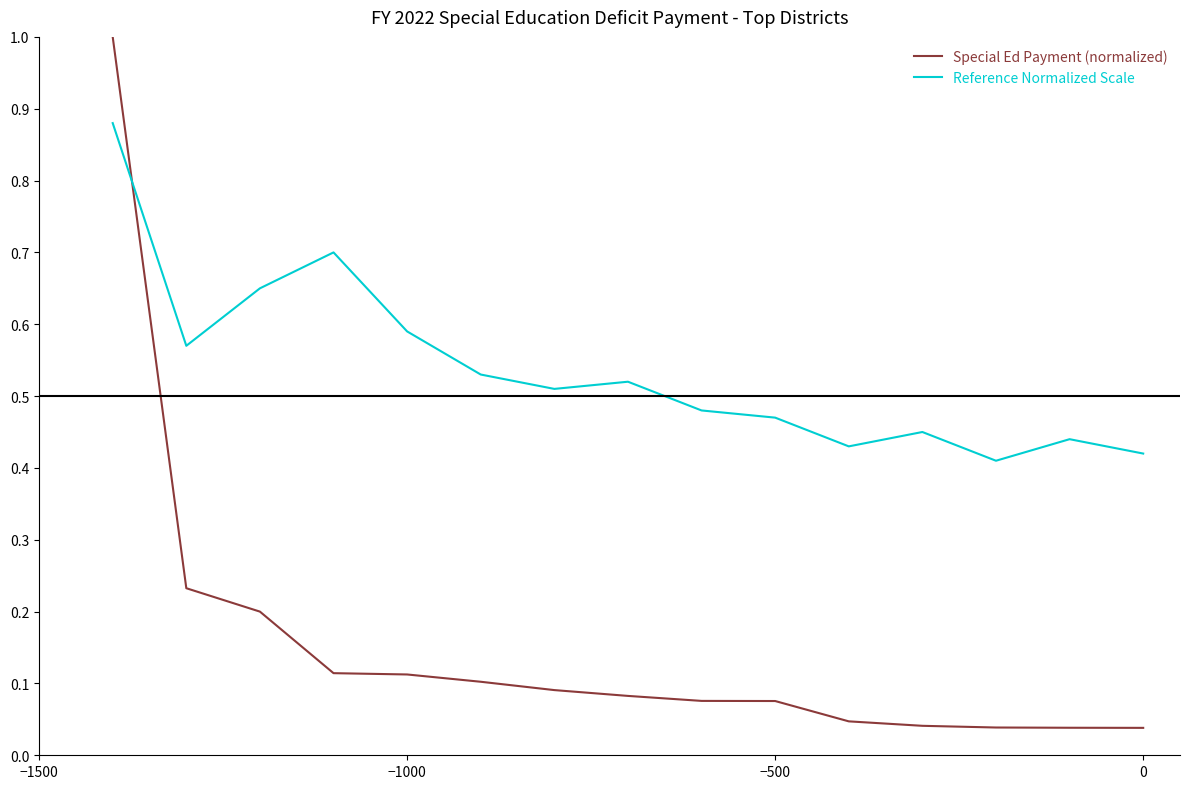

List the series in order of their peak value, lowest first.

Reference Normalized Scale, Special Ed Payment (normalized)